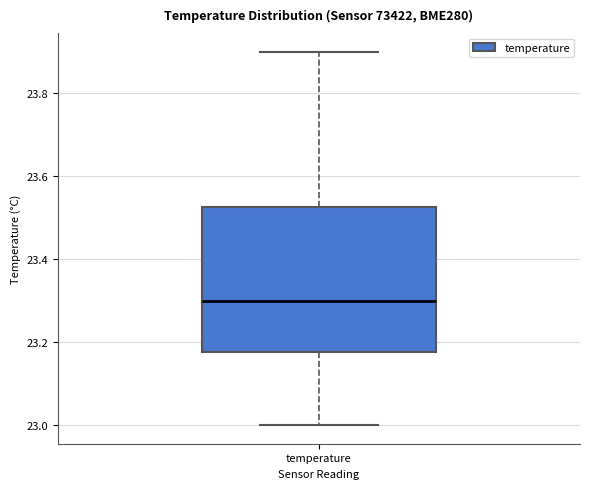

Read this box plot against the y-axis: the position of the median line, the range covered by the box, and the ends of both whiskers. The values are not printed on the chart, so give them approximately, as read against the axis.

median 23.30, box 23.18 to 23.52, whiskers 23.00 to 23.90